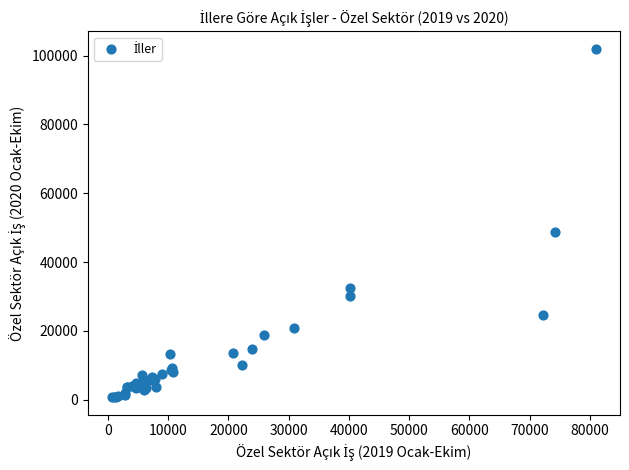

What Y value in the scatter plot is closest to 51338?

48789